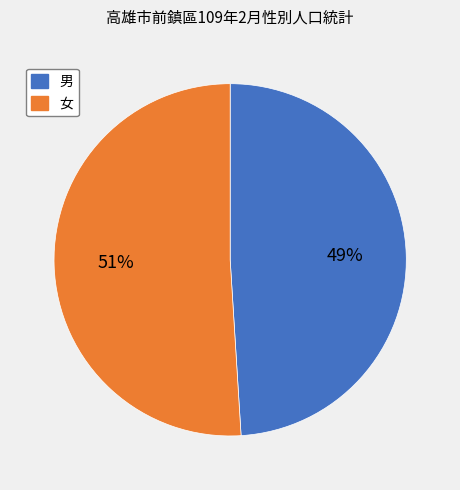

Is there a majority slice in this chart?

Yes